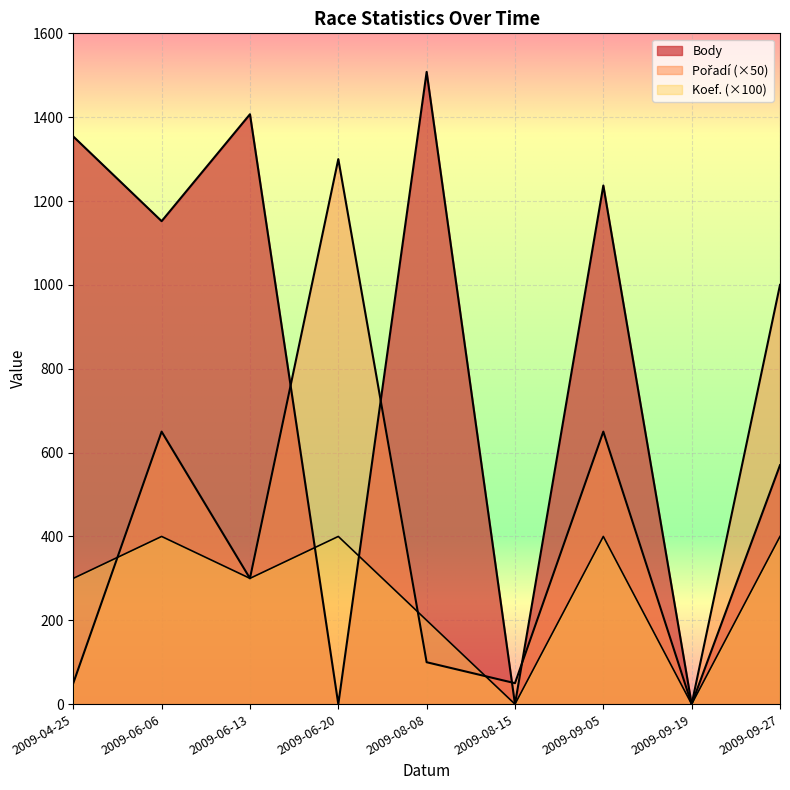

True or false: Pořadí has a value of 50 at 2009-04-25.

True